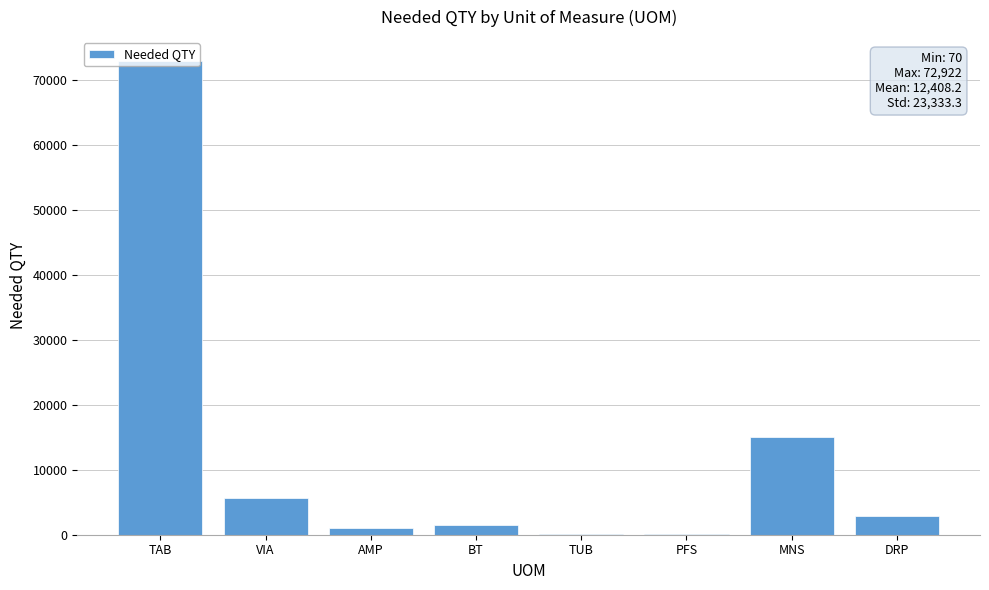

How many distinct data groups are displayed?

1